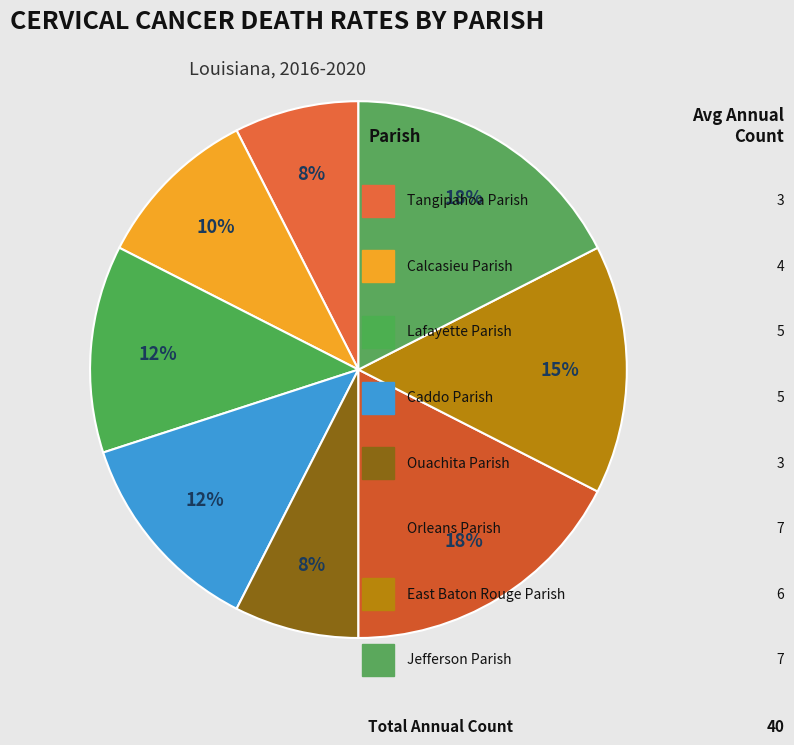

Count the number of slices in the pie.

8